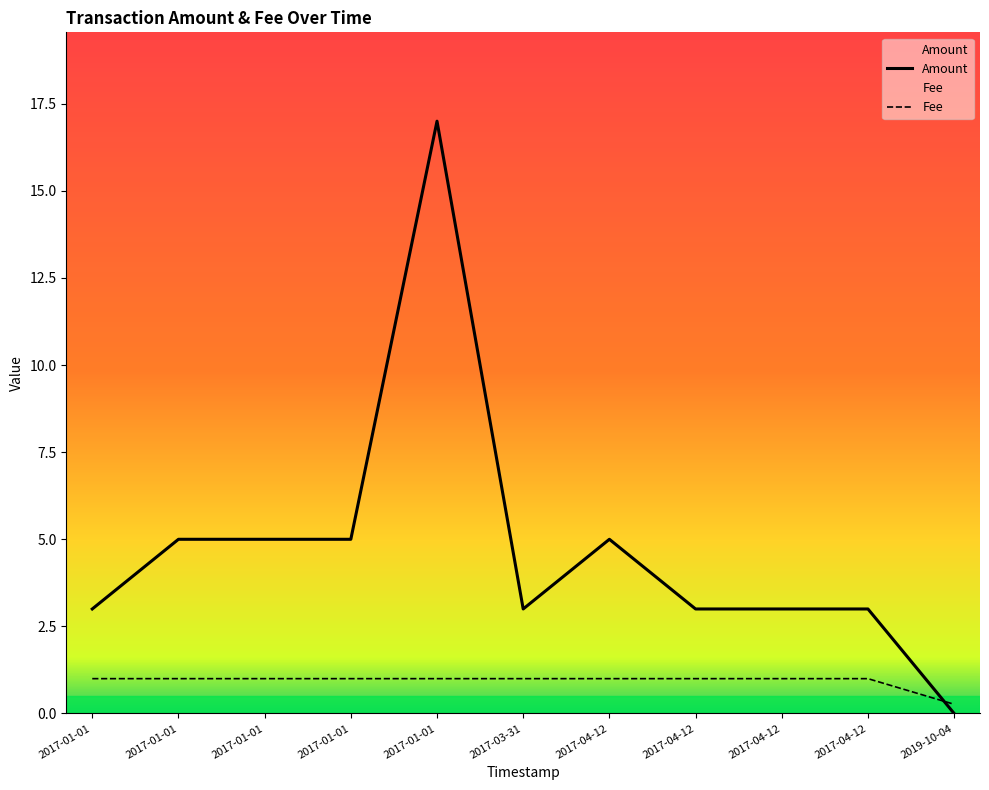

What are all the series names shown in the legend?

Amount, Fee